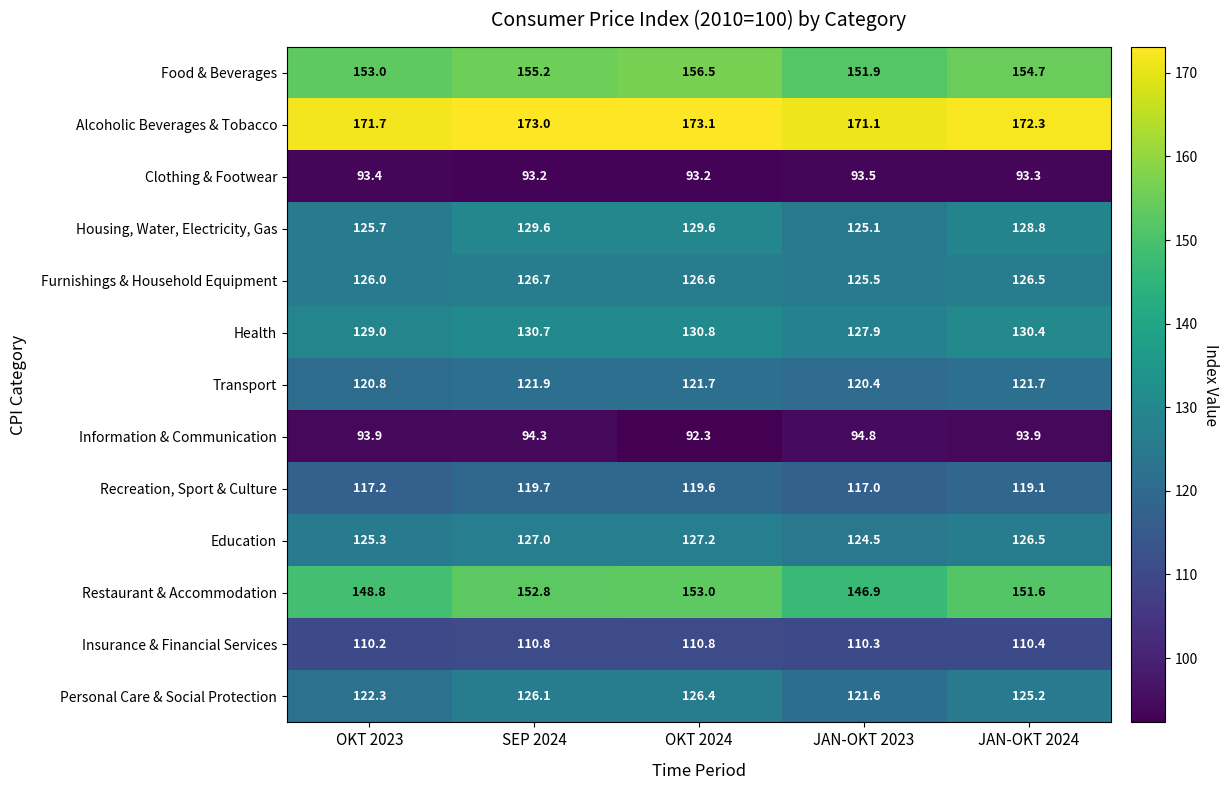

The Alcoholic Beverages & Tobacco series shows 171.7 at OKT 2023. True or false?

True